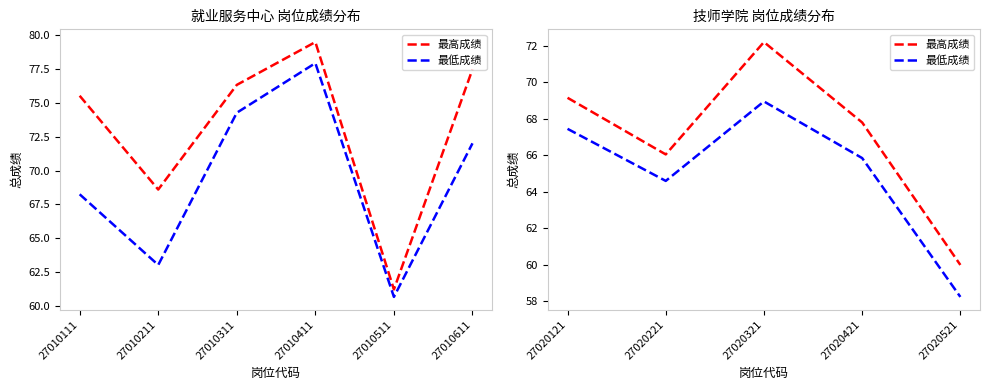

The value of 最低成绩 at 27020321 is 31.9. True or false?

False